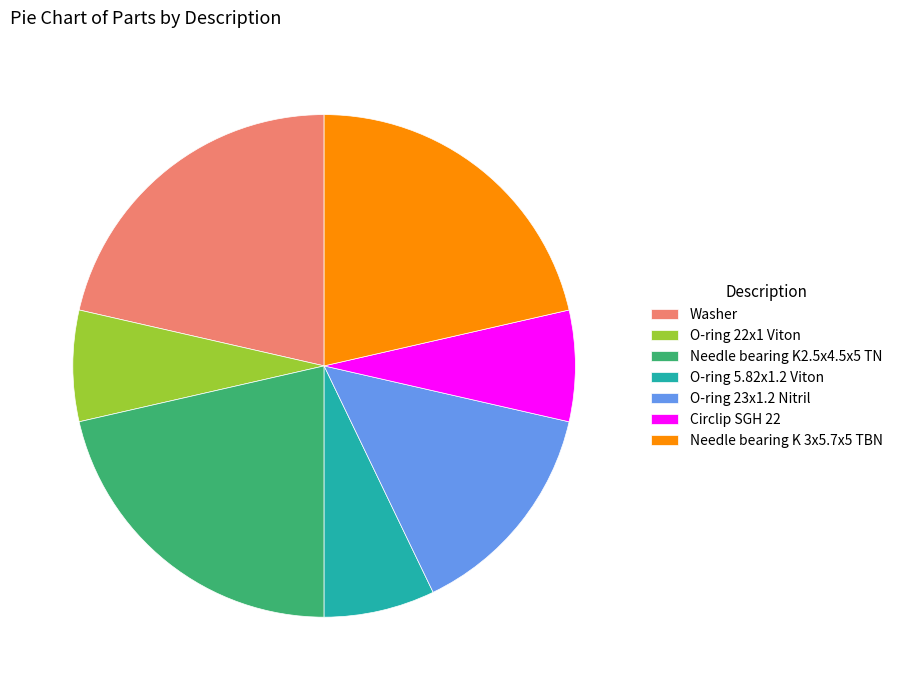

Do O-ring 5.82x1.2 Viton and O-ring 23x1.2 Nitril together represent more than half of the pie?

No